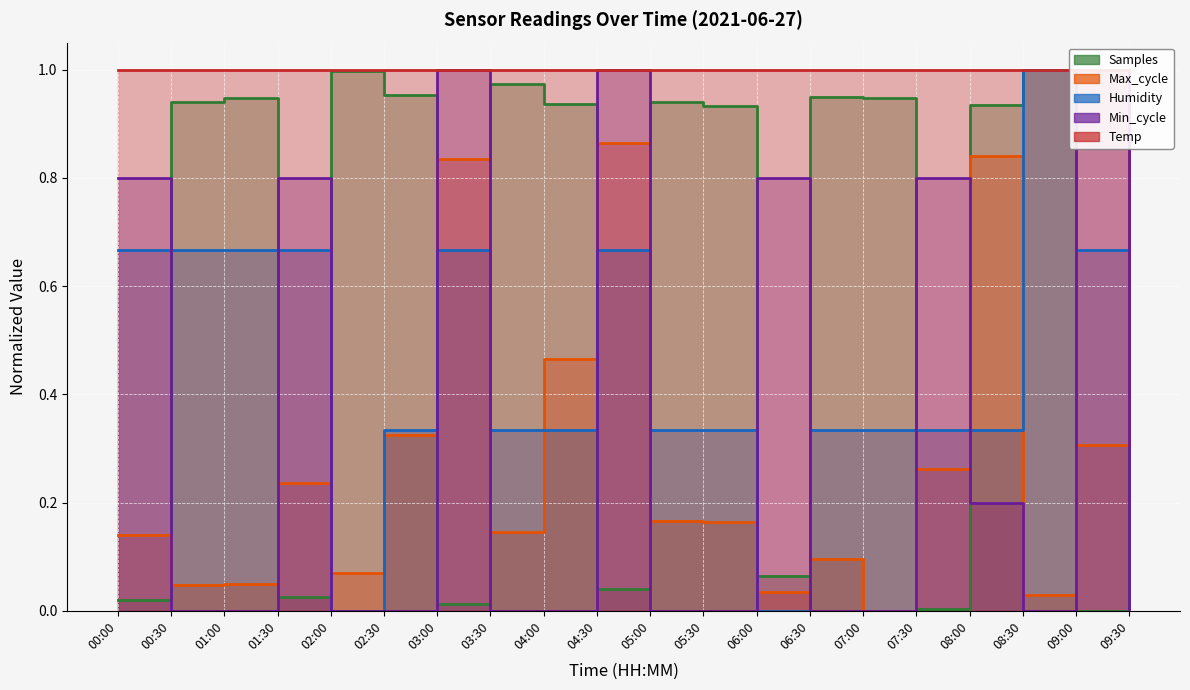

Where do Samples and Min_cycle first cross each other?

00:00 and 00:30